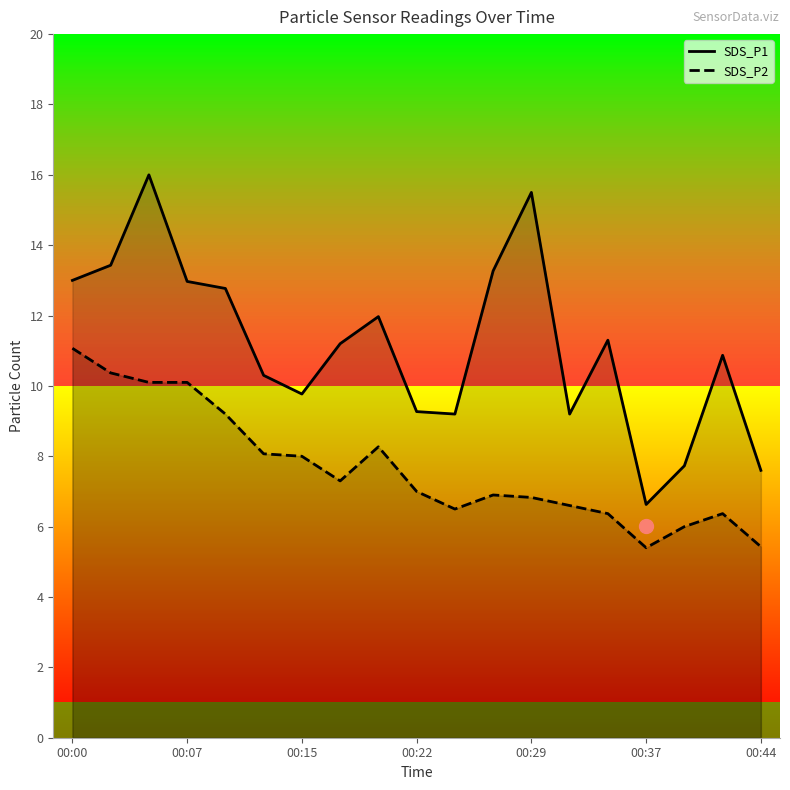

What position from the left is 7?

8